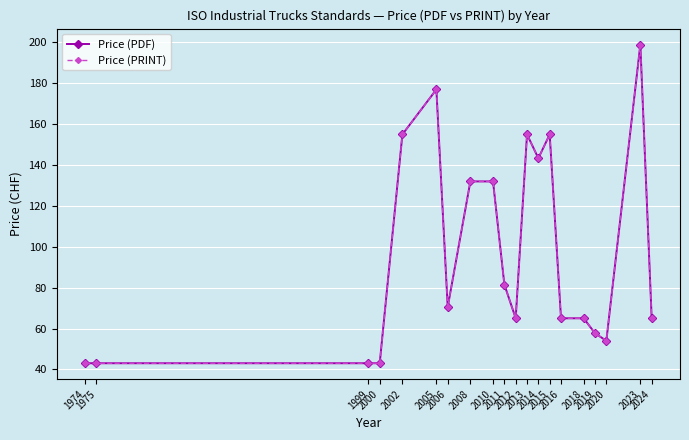

Does the chart have visible grid lines?

Yes